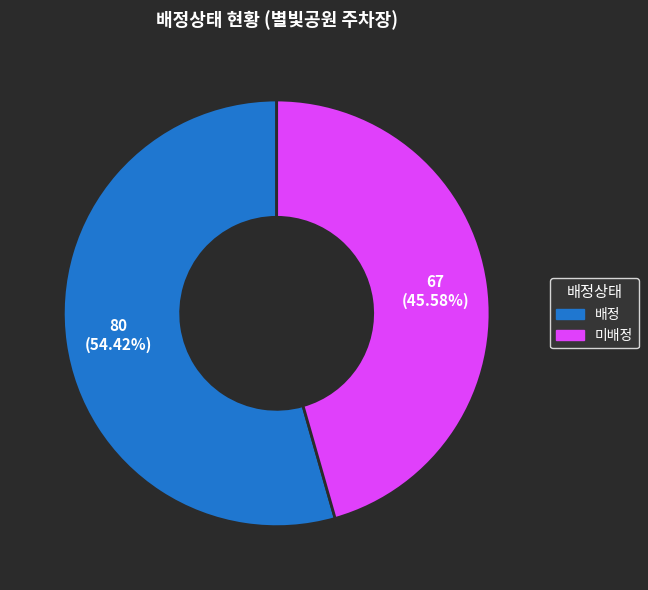

What is the ratio of the value at 배정 to the value at 미배정?

1.2